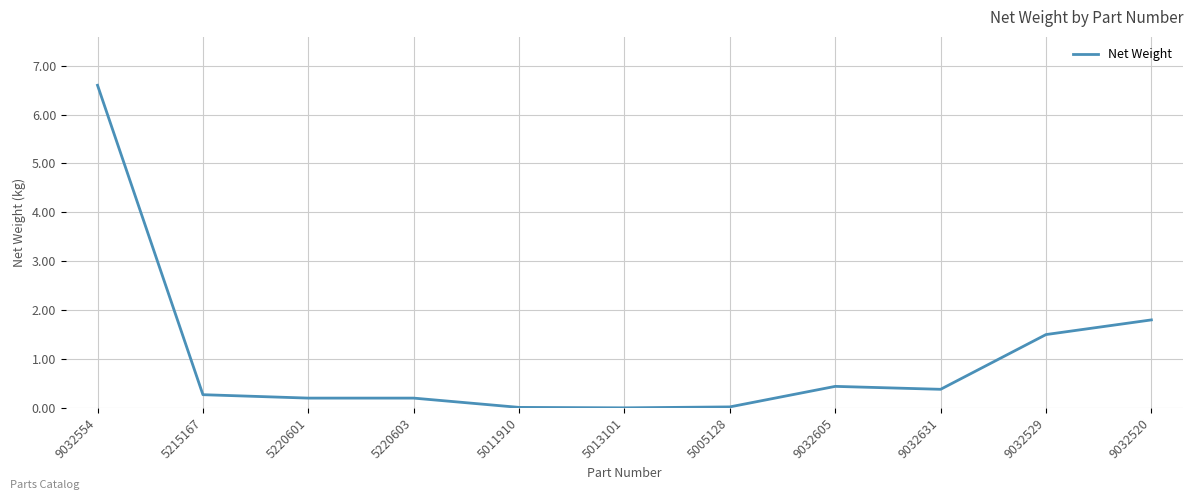

What is the difference between the values at 9032520 and 5013101?

1.8